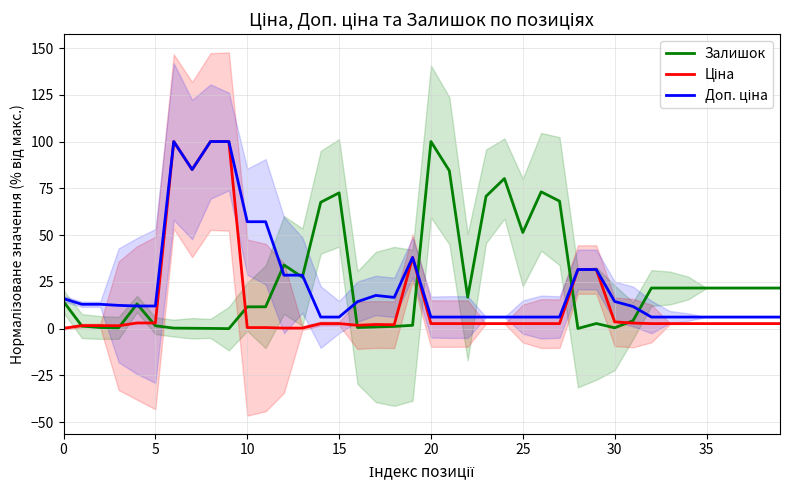

Rank the series by their average value, from lowest to highest.

Ціна, Доп. ціна, Залишок